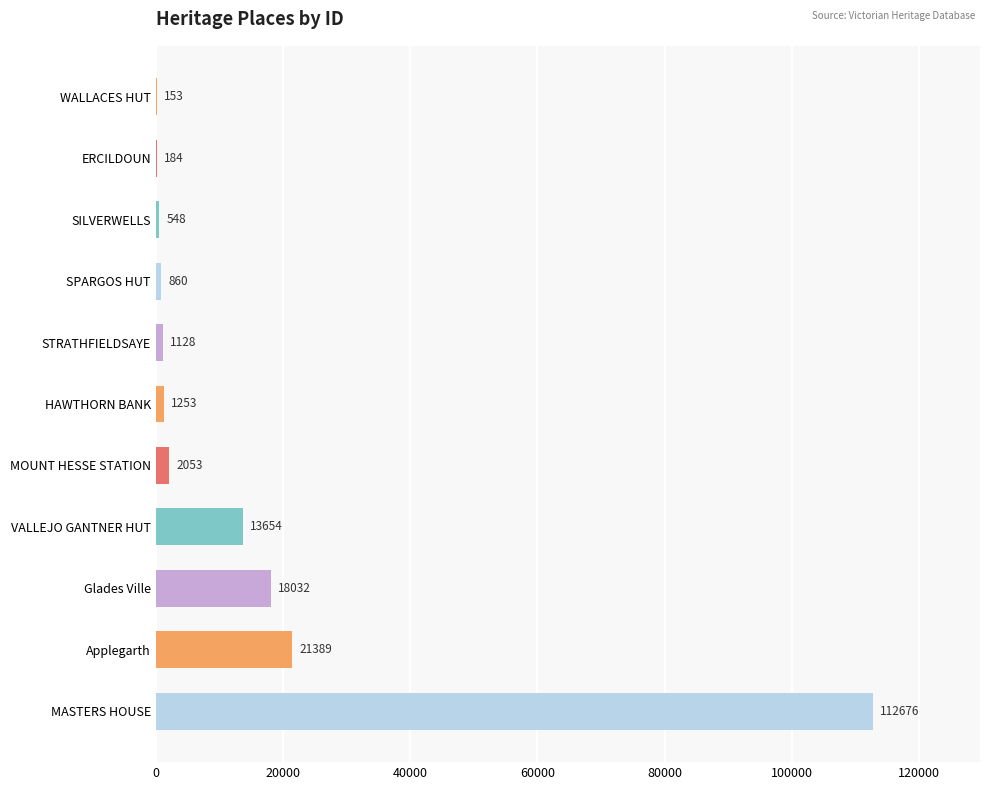

The value at MASTERS HOUSE is 61458. True or false?

False